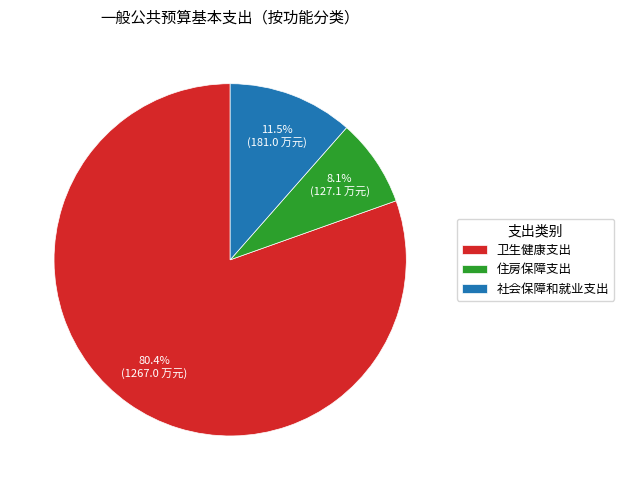

Does any single category account for the majority?

Yes